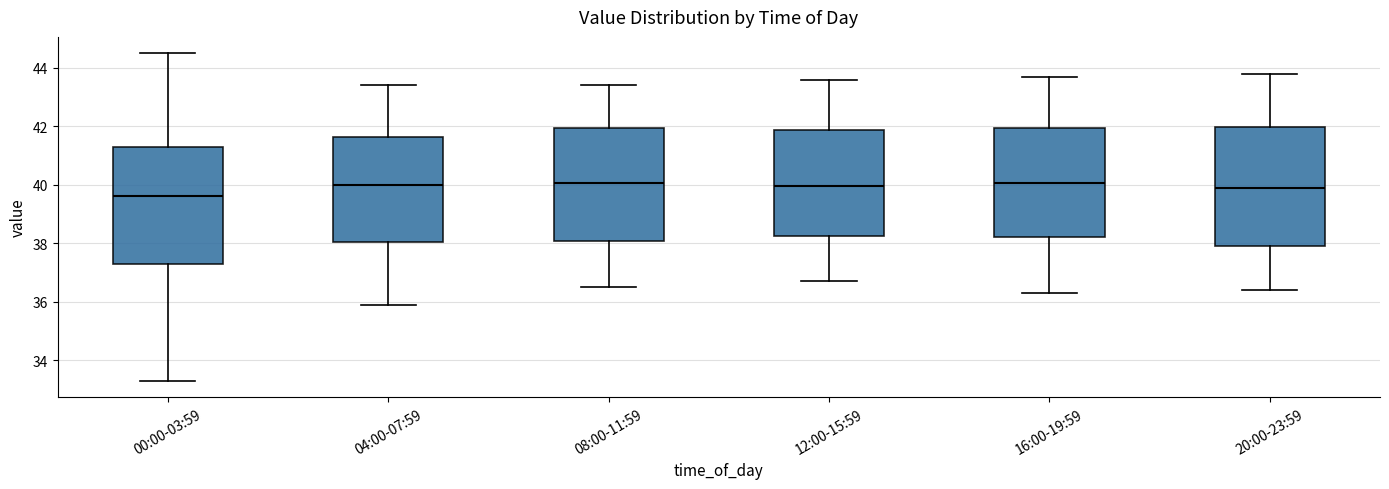

Where is the lower edge of the box for 12:00-15:59 on the y-axis? The values are not printed on the chart, so give them approximately, as read against the axis.

38.2